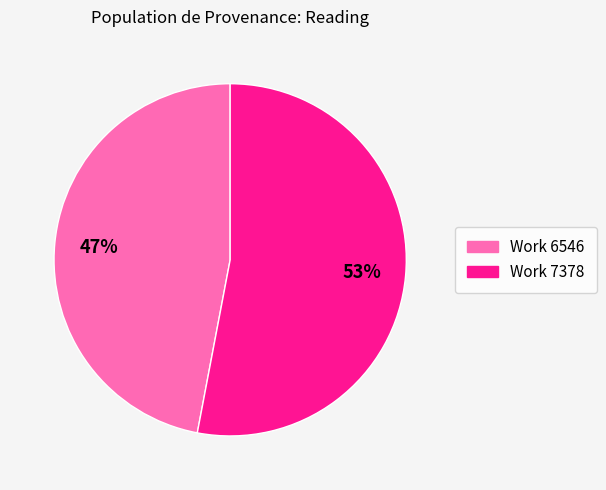

To the nearest percent, what is the difference between the Work 7378 and Work 6546 slice percentages?

6%